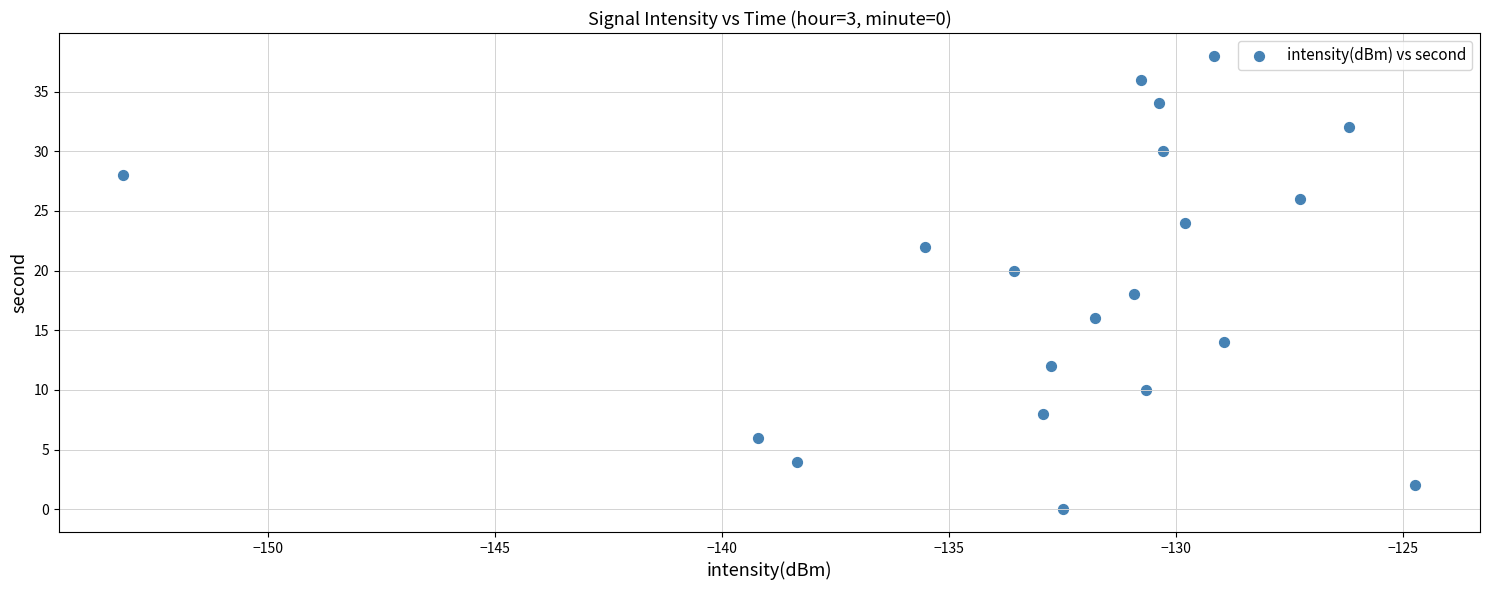

What is the range of Y values (max minus min)?

38